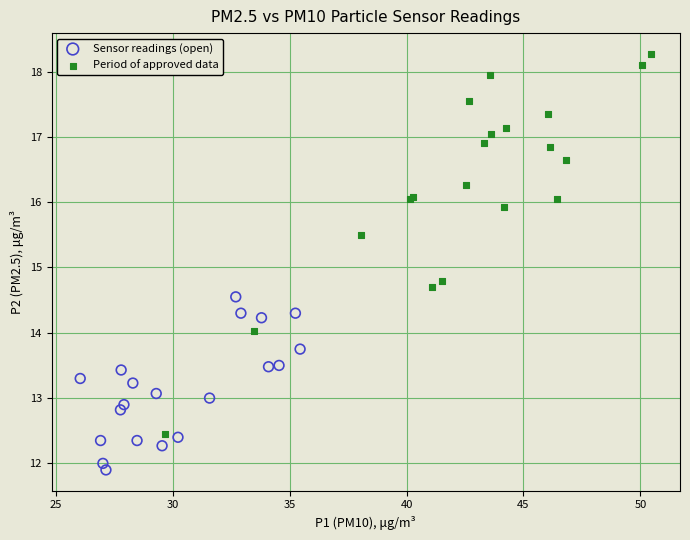

Which series contains the lowest Y value?

Sensor readings (open)